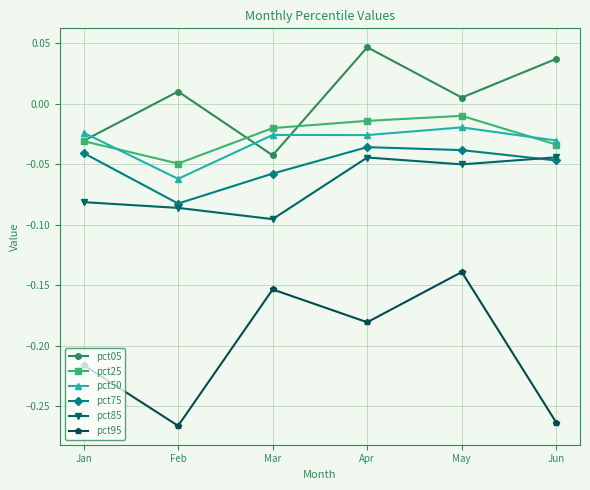

How many interior local valleys does the pct75 series have?

1